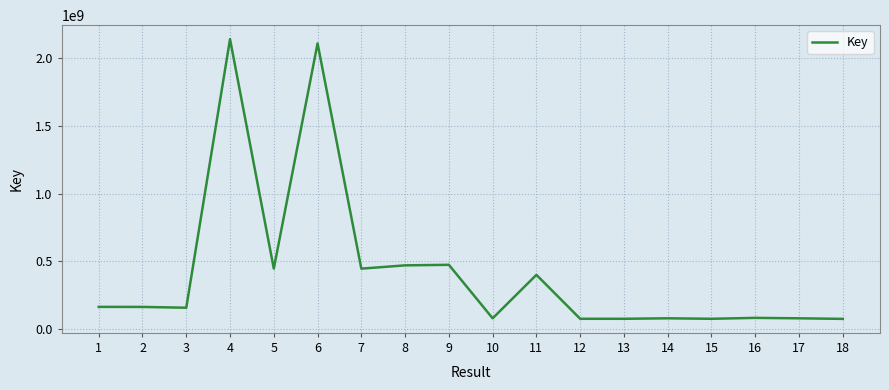

What is the difference between the maximum and minimum values?

2065264538